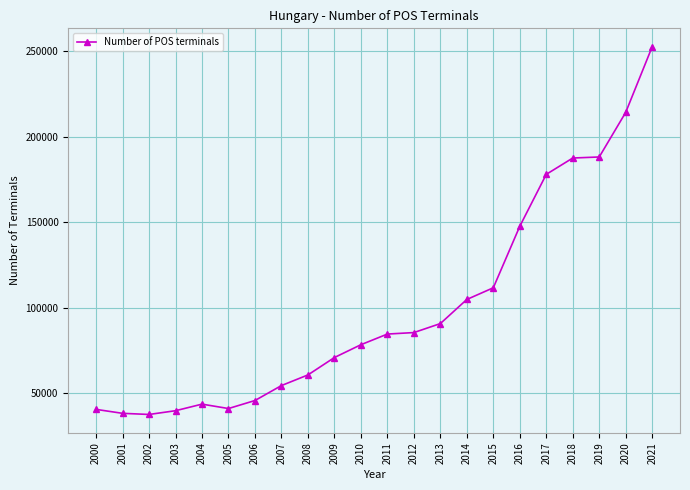

Read the value at 2001, to the nearest 50.

38350